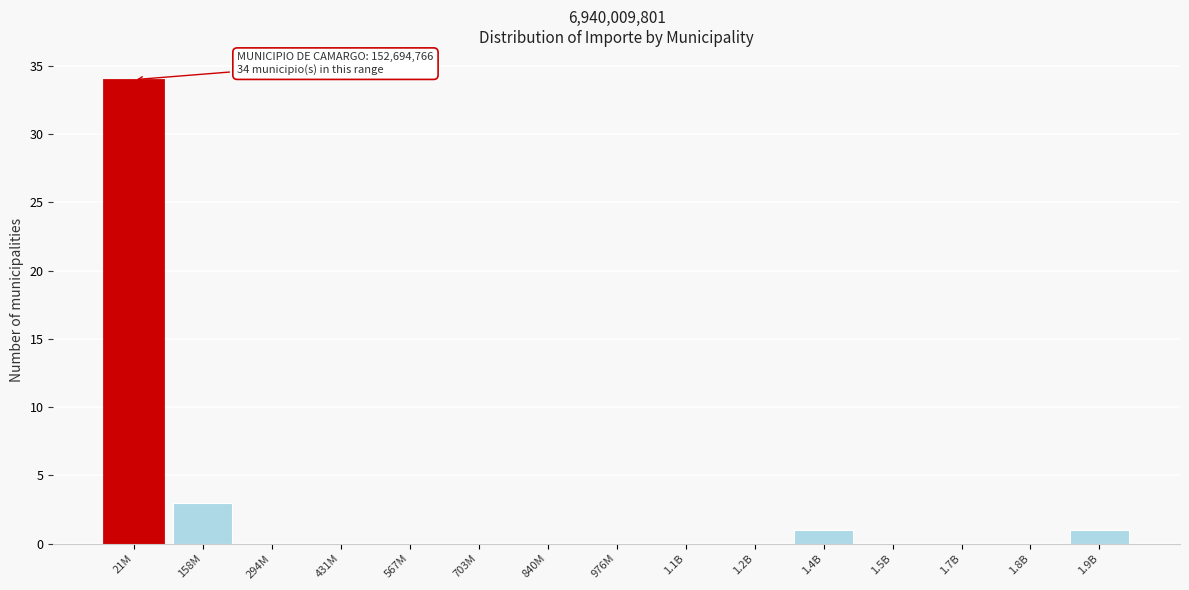

Reading right to left, extract all data points from this chart.

1.9B=1	1.8B=0	1.7B=0	1.5B=0	1.4B=1	1.2B=0	1.1B=0	976M=0	840M=0	703M=0	567M=0	431M=0	294M=0	158M=3	21M=34